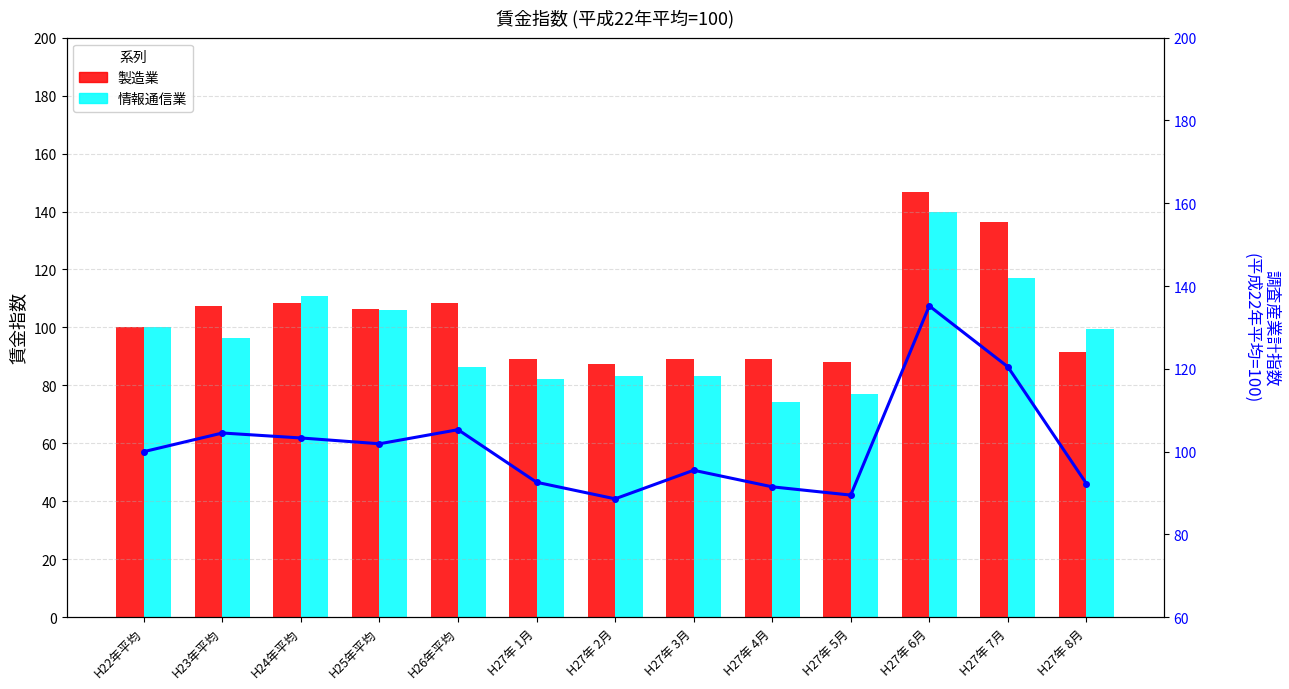

What is the greatest value displayed?

146.7